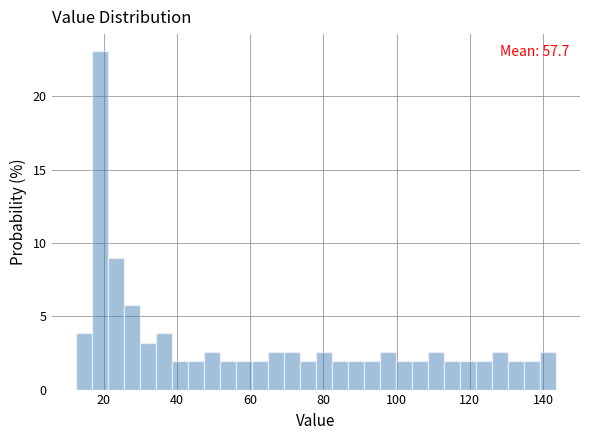

Around what value on the x-axis is the tallest bar? Give the approximate position of its centre, as read against the axis.

18